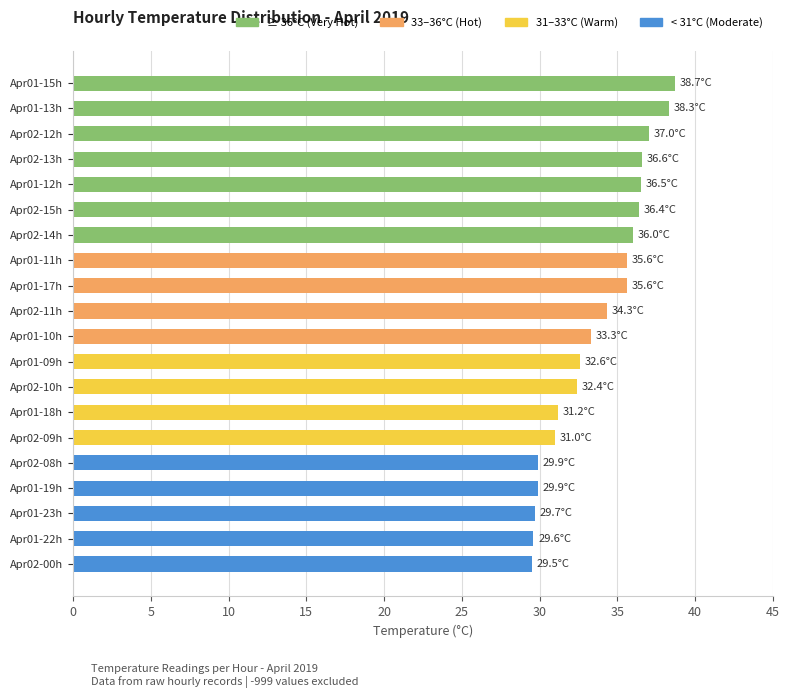

True or false: the data shows 7.5 at Apr01-18h.

False